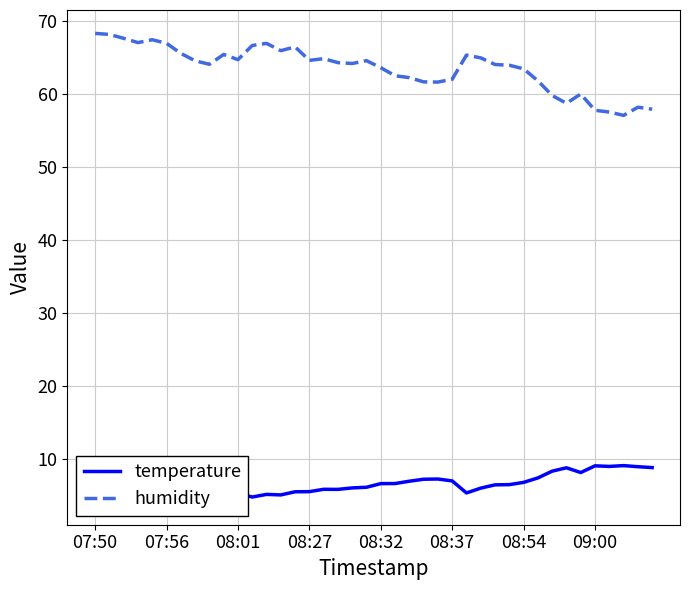

What is the highest value of the humidity series?

68.3